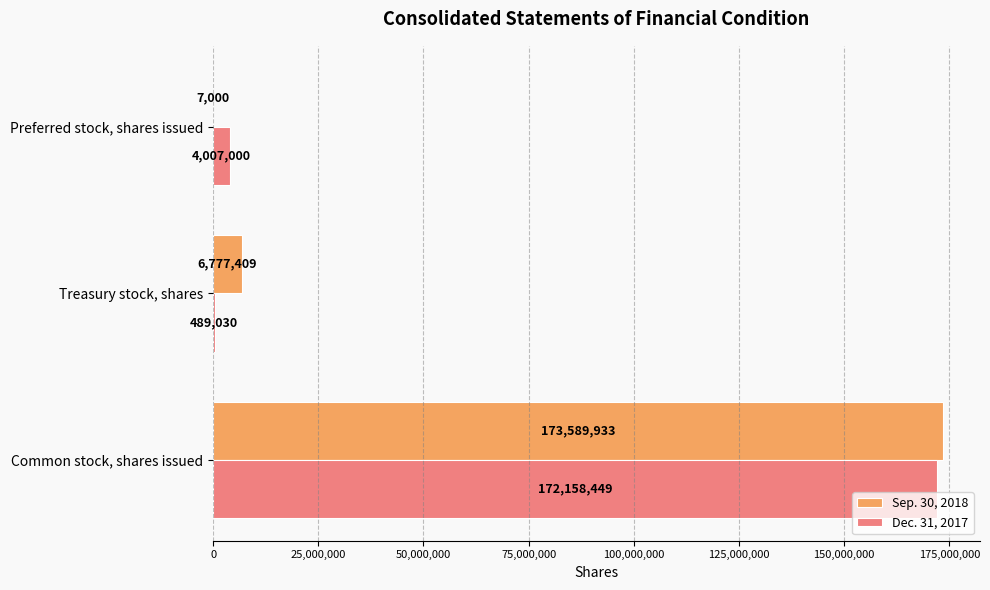

Which series has the widest spread of values?

Sep. 30, 2018